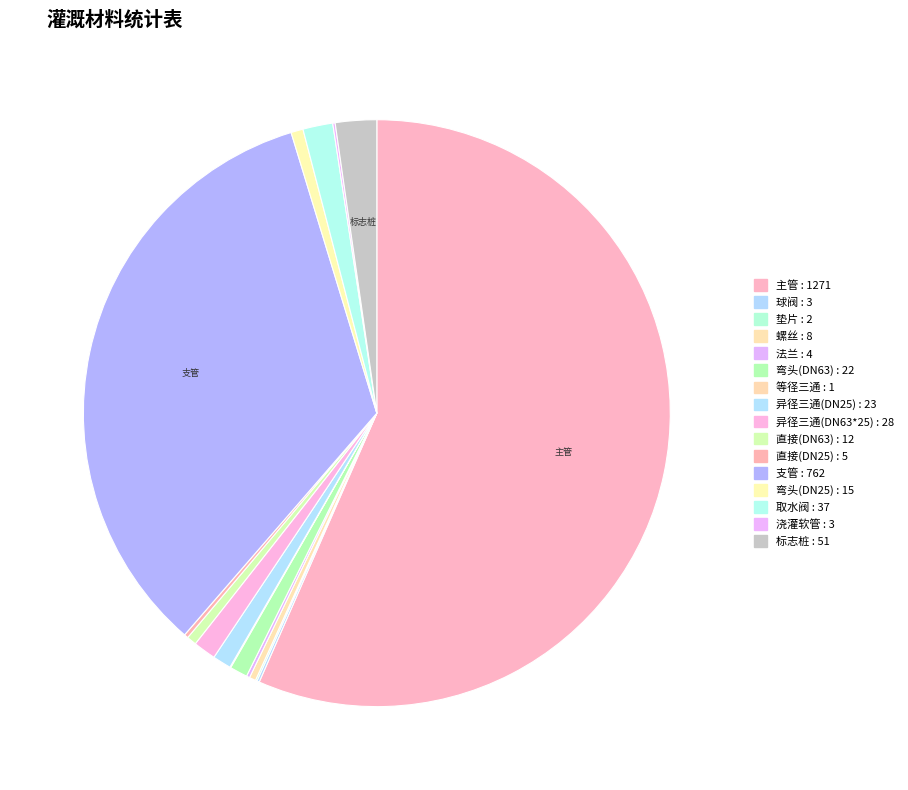

True or false: 异径三通(DN25) accounts for 1% of the total.

True